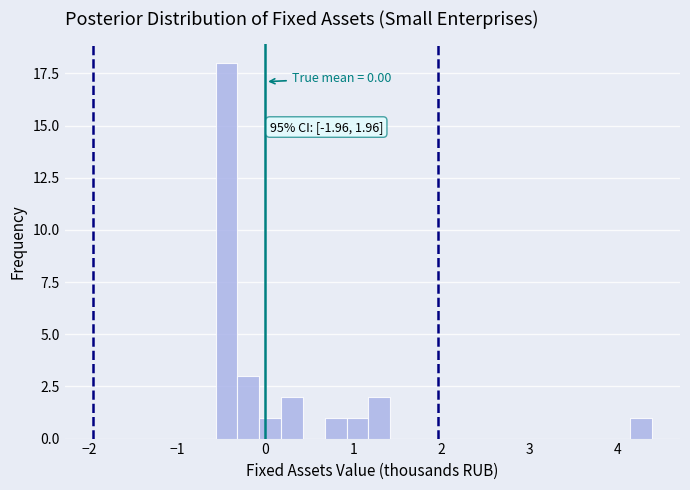

Around what value on the x-axis is the tallest bar? Give the approximate position of its centre, as read against the axis.

-0.4